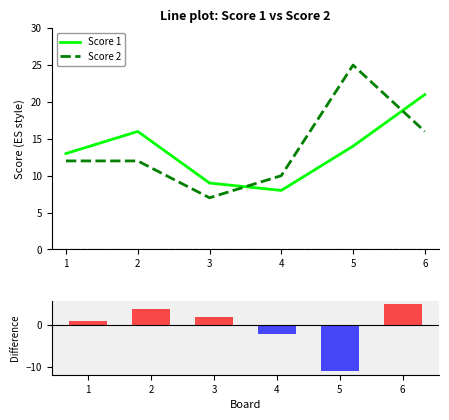

List the series in order of their peak value, highest first.

Score 2, Score 1, Score difference (S1-S2)